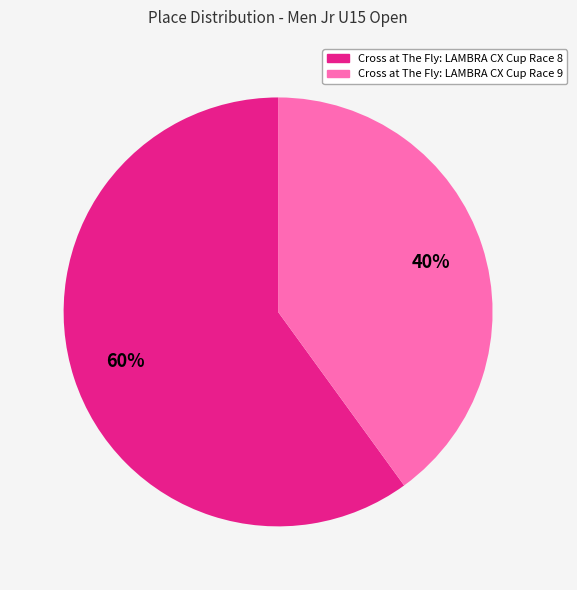

Does any single category account for the majority?

Yes